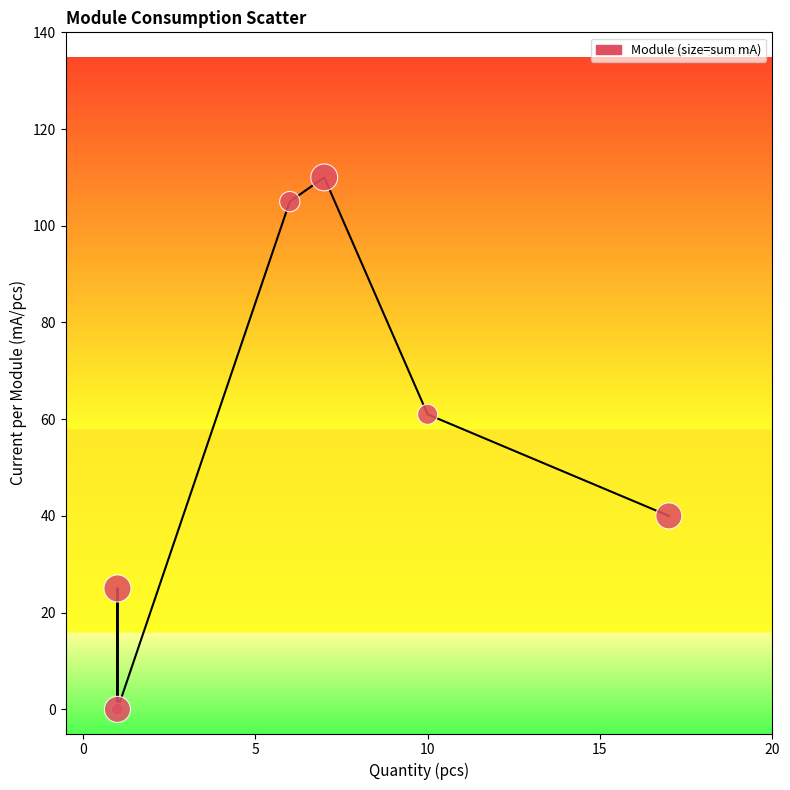

What Y value in the scatter plot is closest to 55?

61